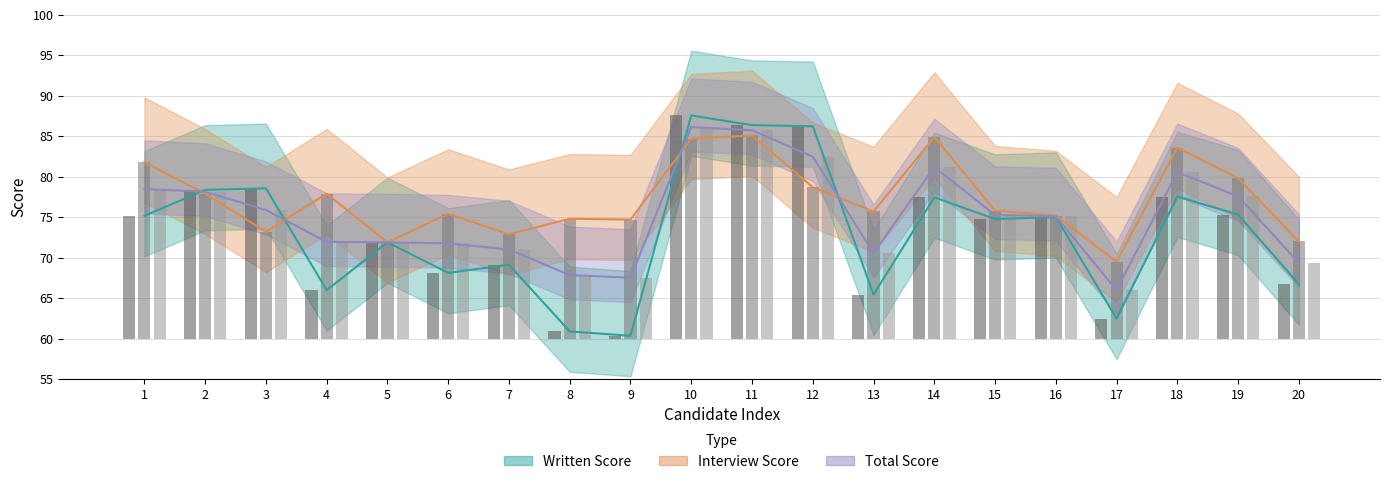

True or false: Written Score has a value of 104.6 at 18.

False